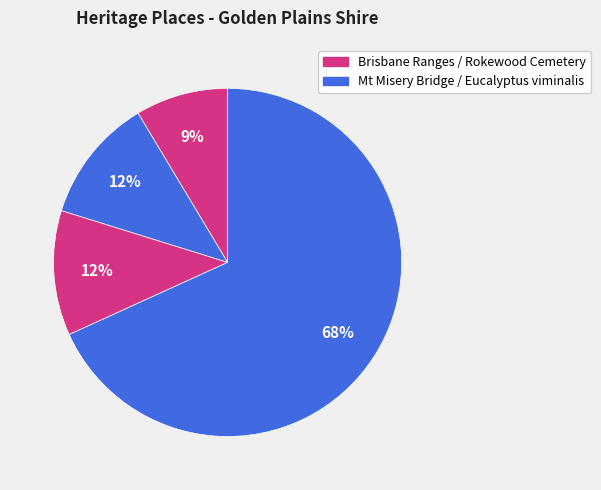

Is there any slice that represents more than half of the pie?

Yes